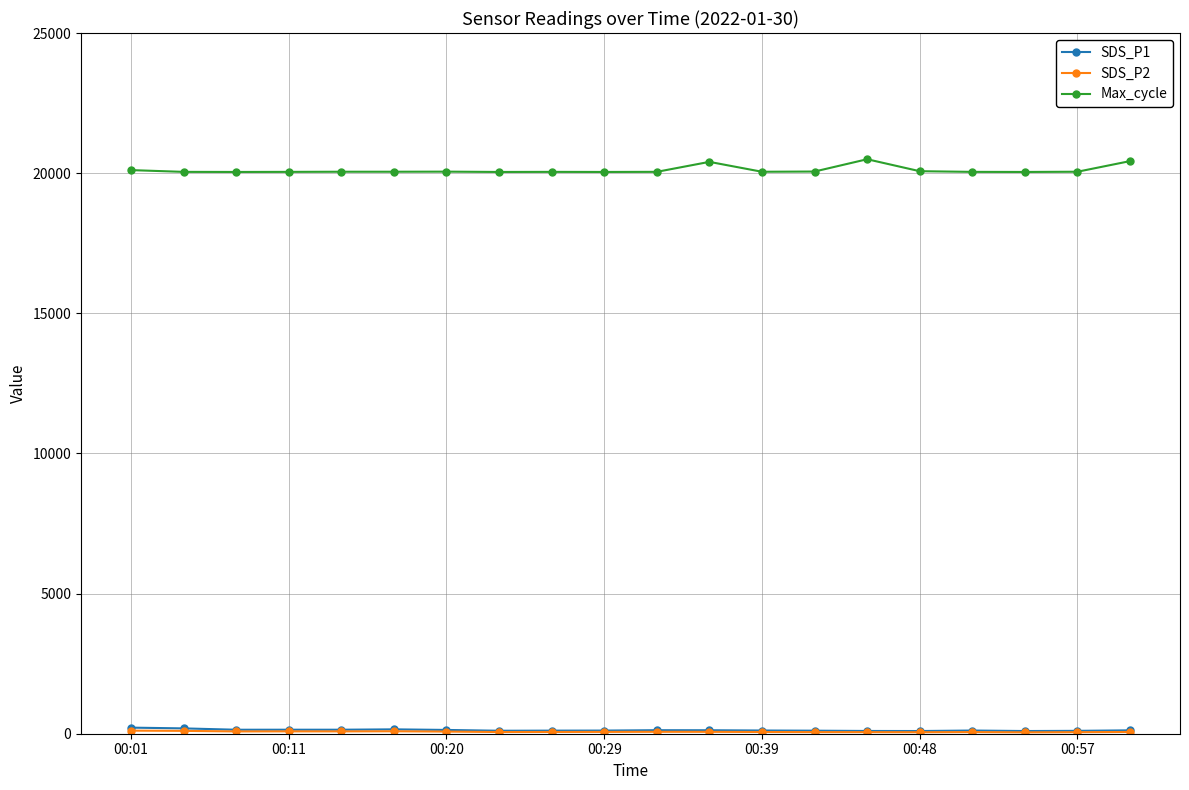

What is the greatest value displayed?

20497.0